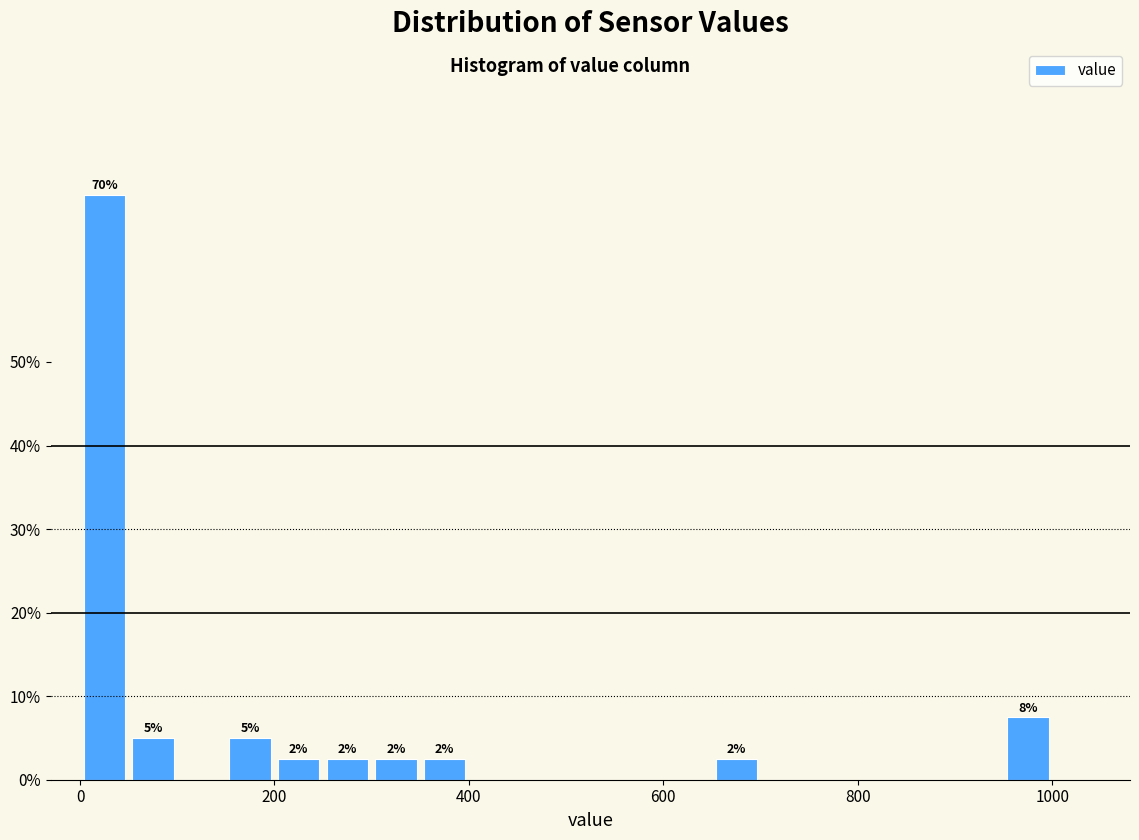

Around what value on the x-axis is the tallest bar? Give the approximate position of its centre, as read against the axis.

20